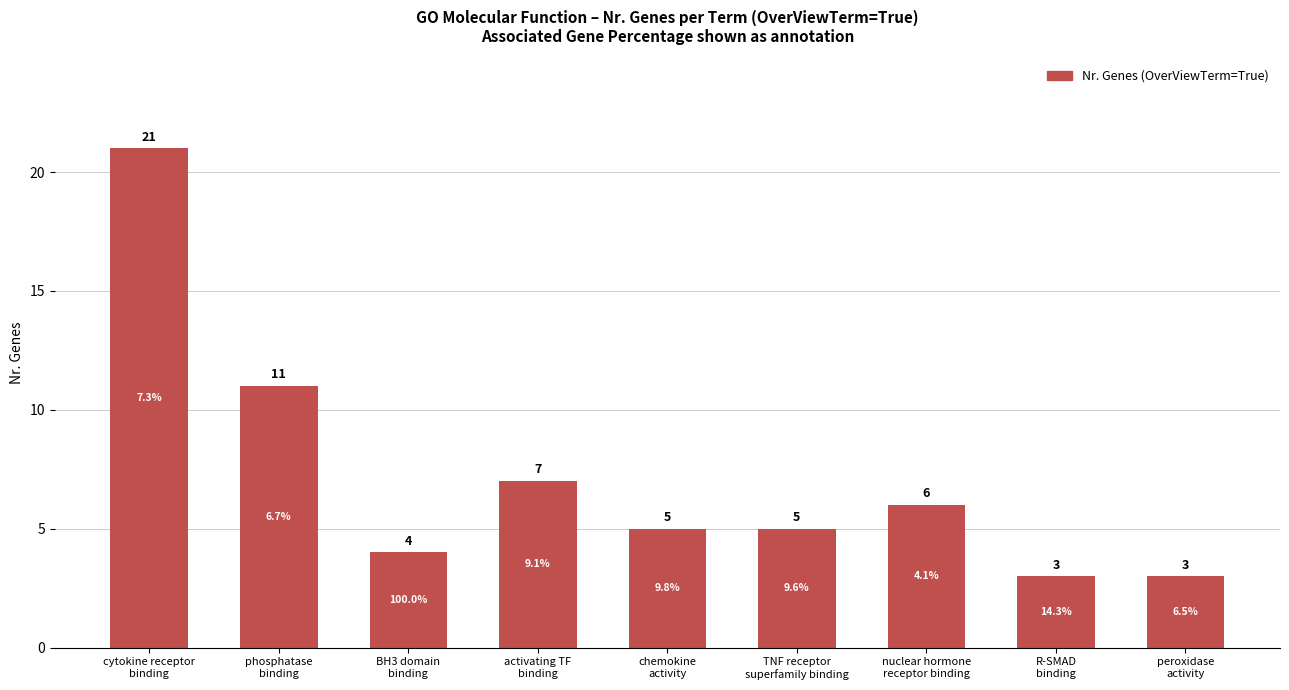

The chart shows a value of 6 at phosphatase
binding. True or false?

False